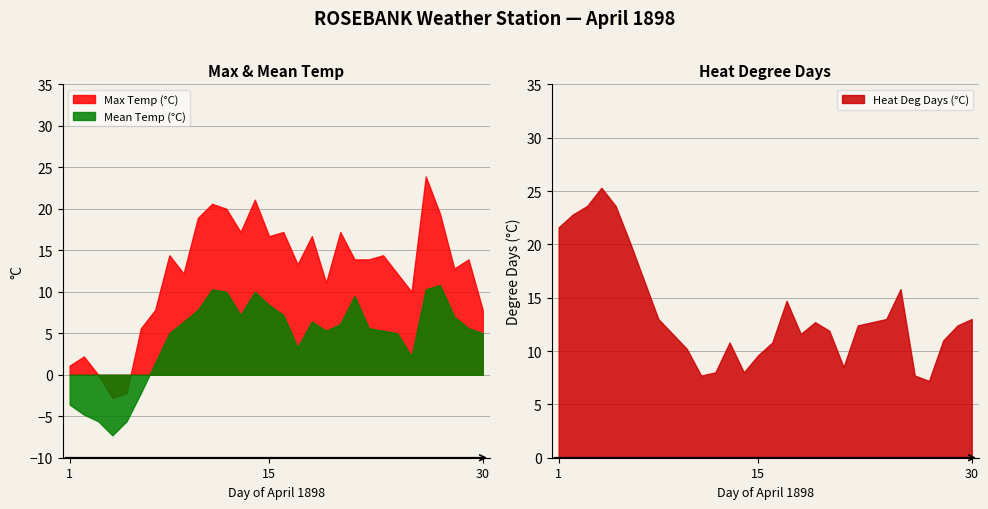

How many intersections are there between Heat Deg Days (°C) and Max Temp (°C)?

8